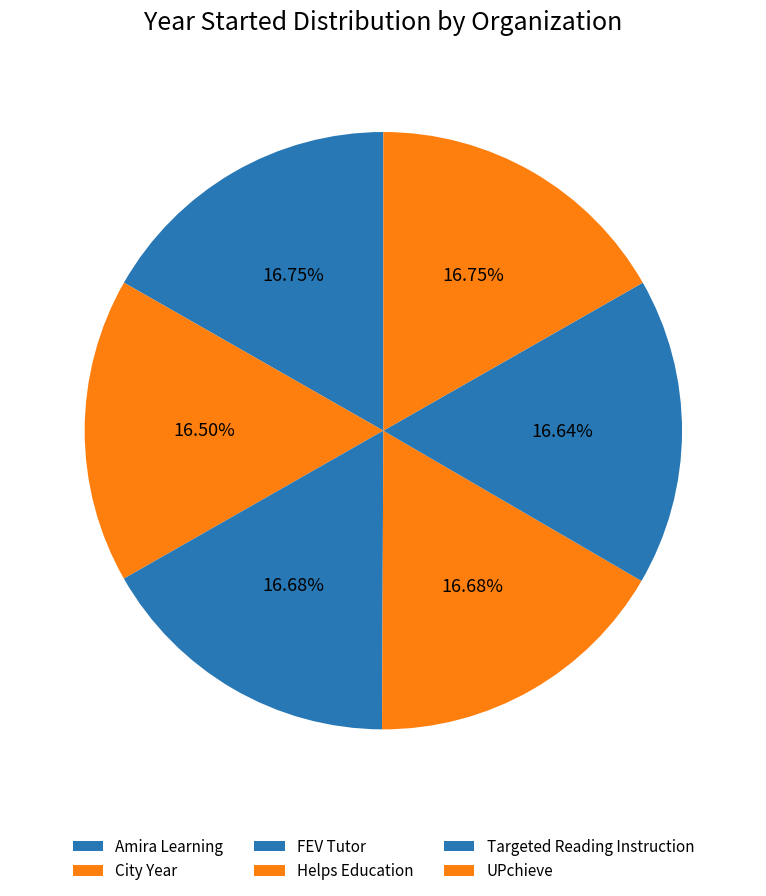

How many slices are in this pie chart?

6